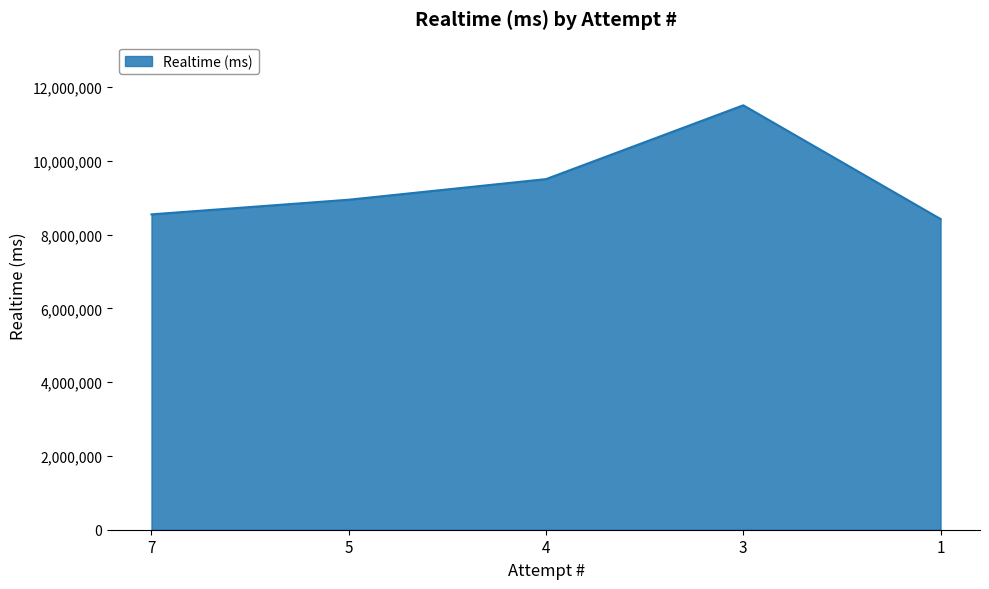

What is the maximum value shown in the chart?

11506733